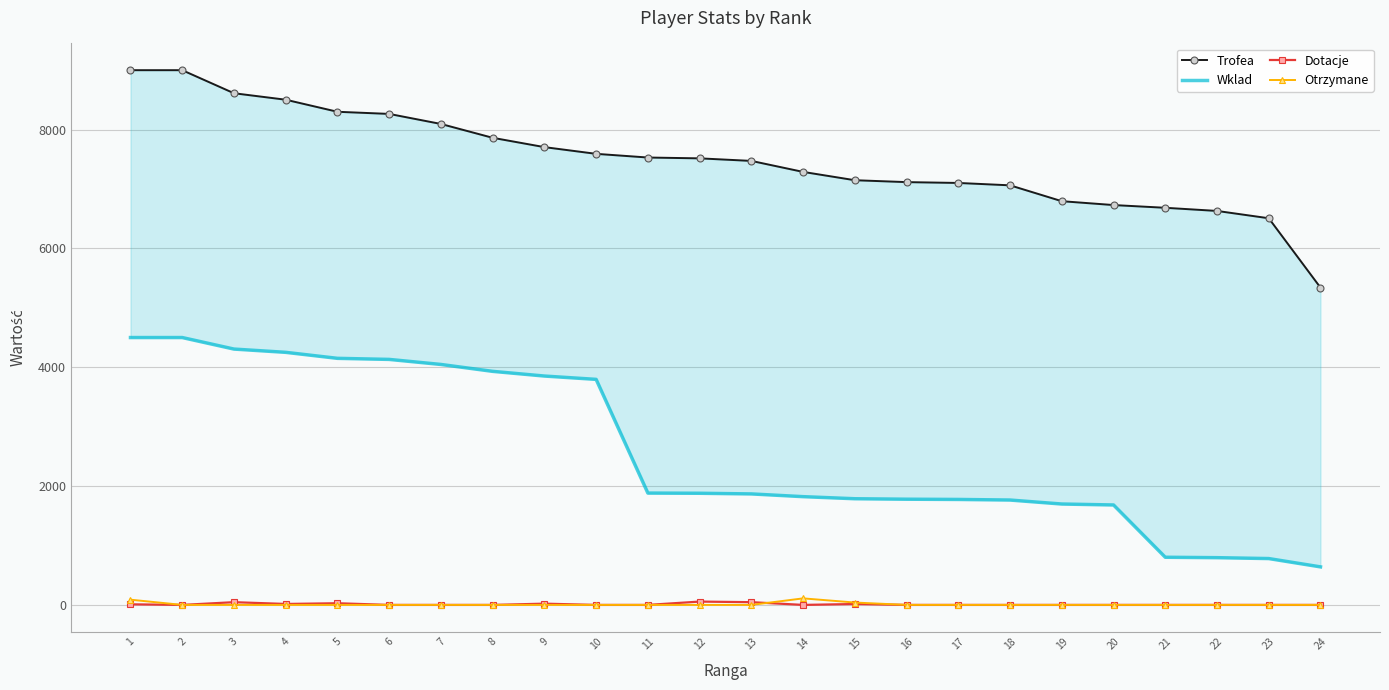

List the labels in order of Otrzymane value, smallest first.

2, 3, 4, 5, 6, 7, 8, 9, 10, 11, 12, 13, 16, 17, 18, 19, 20, 21, 22, 23, 24, 15, 1, 14